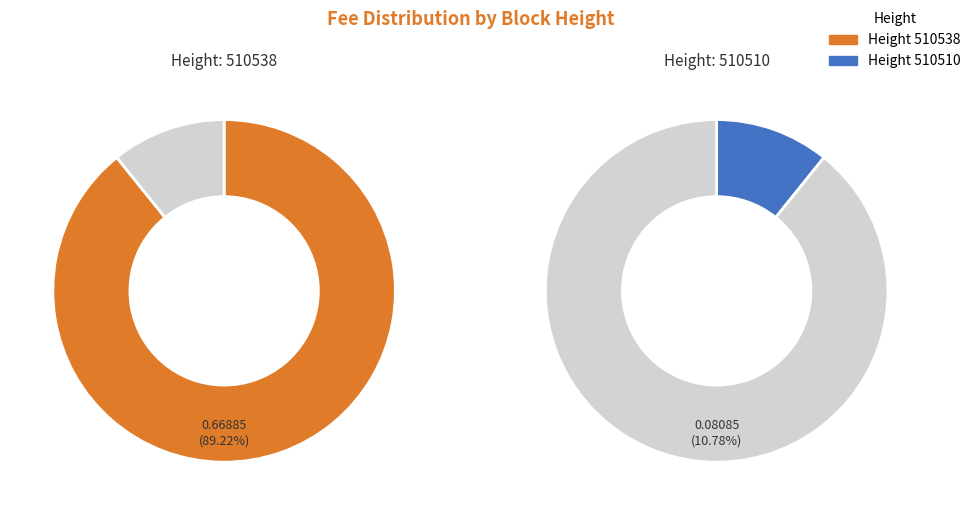

What is the change in value from 510538 to 510510?

-0.6